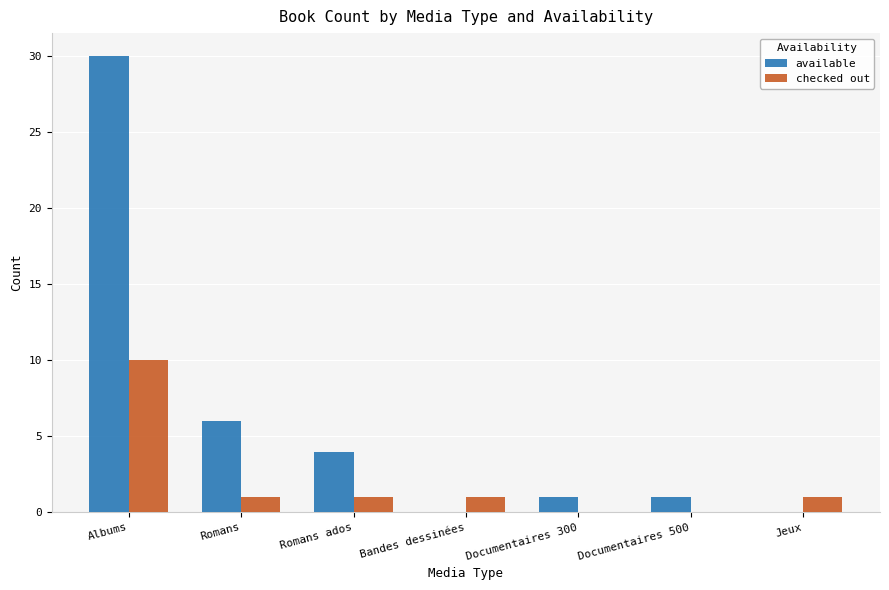

The available series shows 4 at Romans ados. True or false?

True